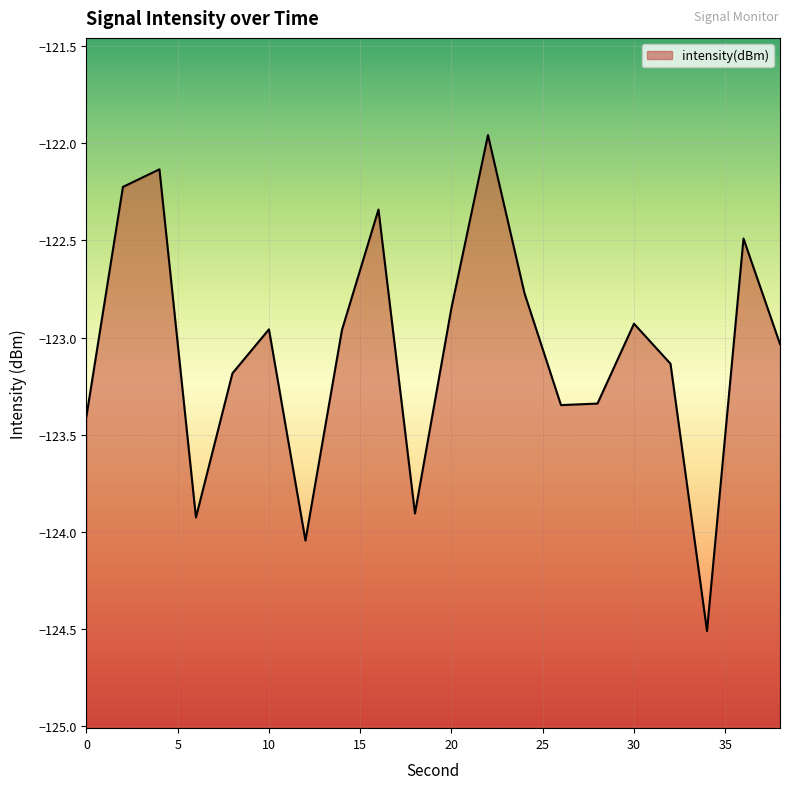

Is it true that the value at 30 is -39.2?

False